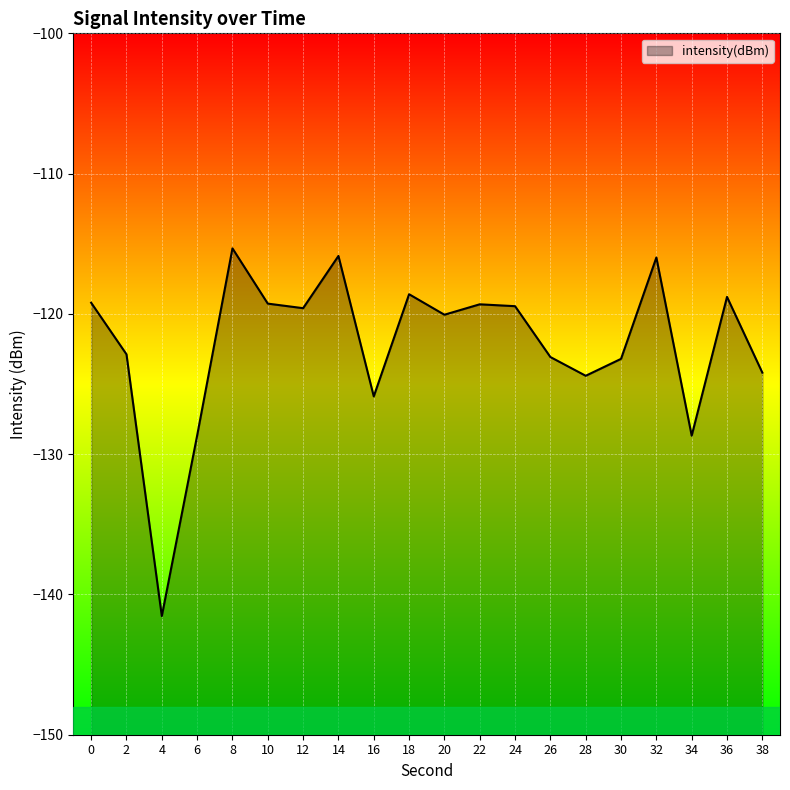

The chart shows a value of -170.9 at 34. True or false?

False